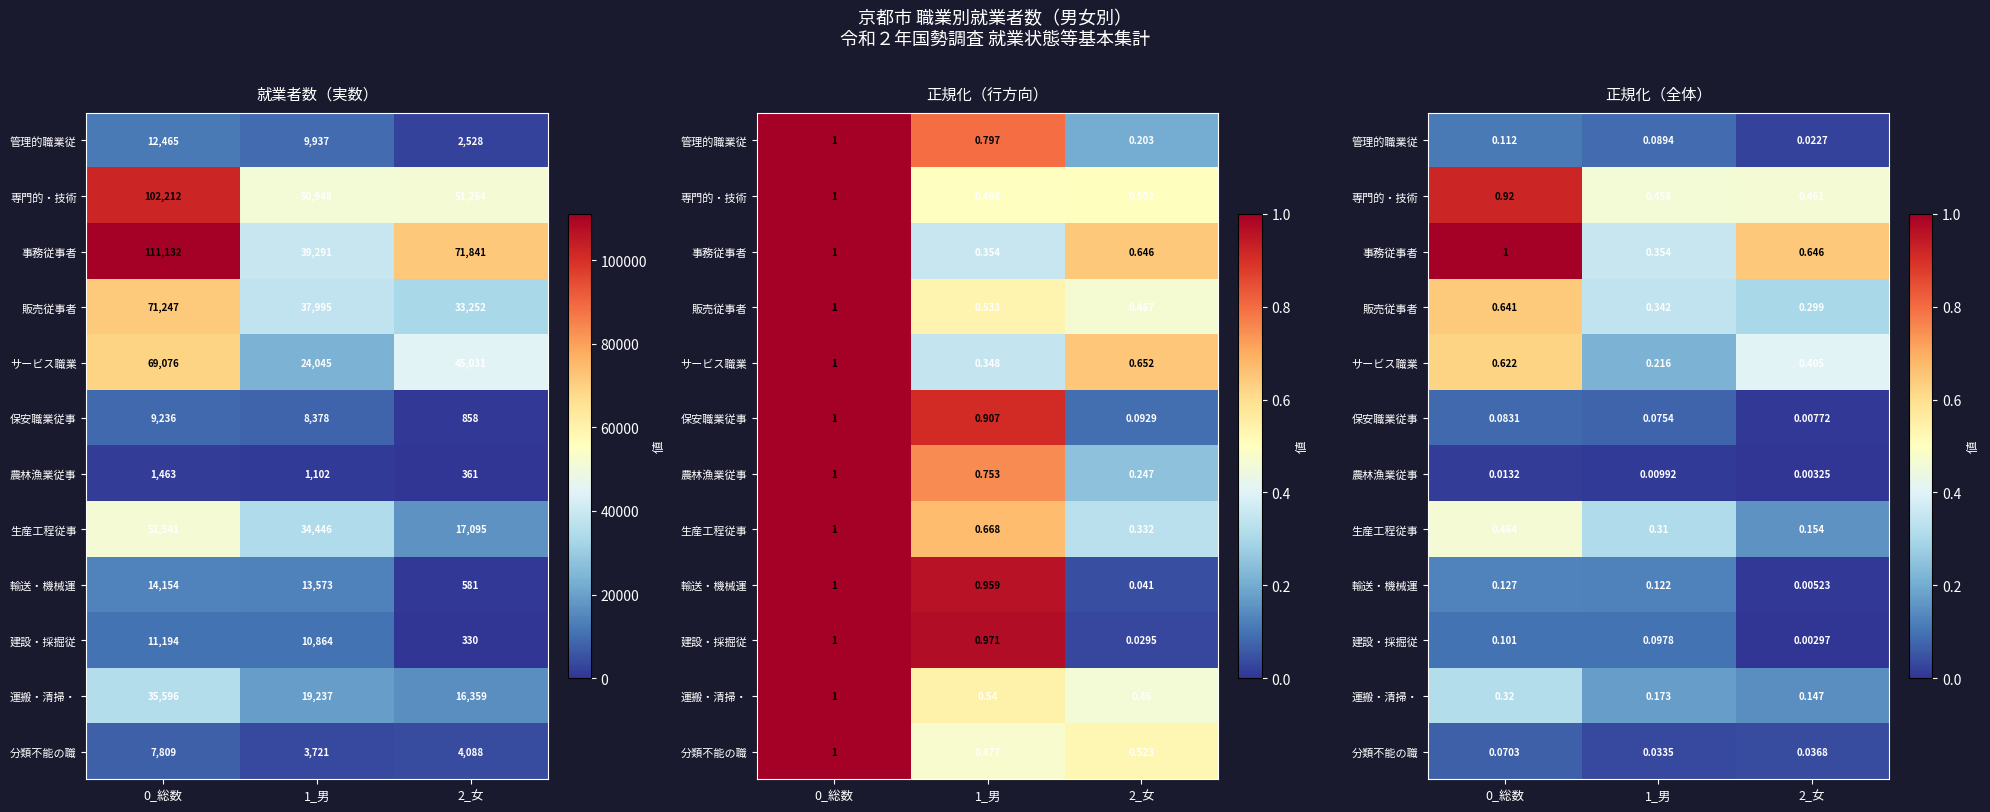

What is the difference between the サービス職業 values at 2_女 and 0_総数?

0.2